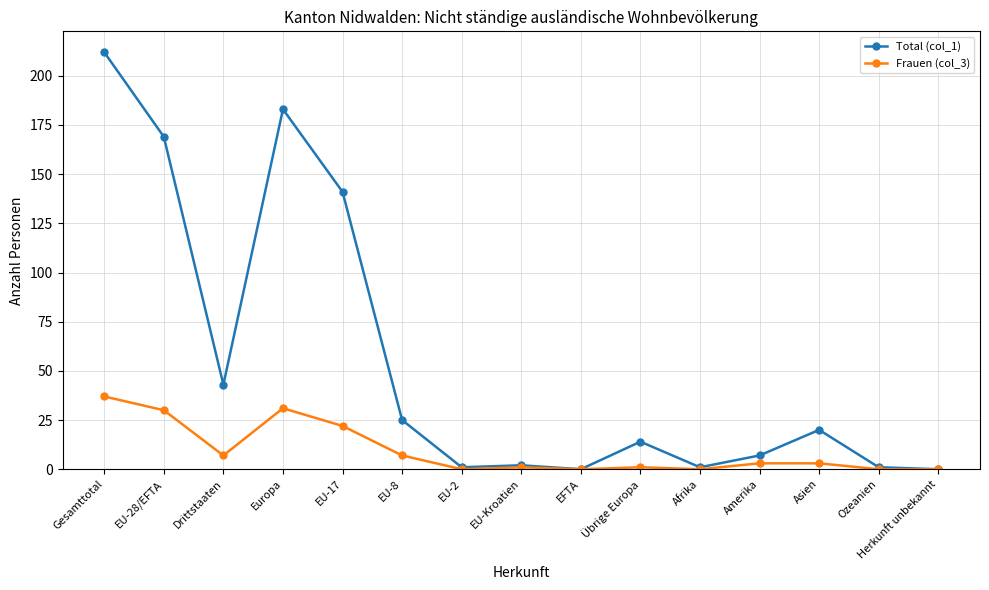

Is the value of Frauen (col_3) at Übrige Europa greater than the value of Total (col_1) at Asien?

No